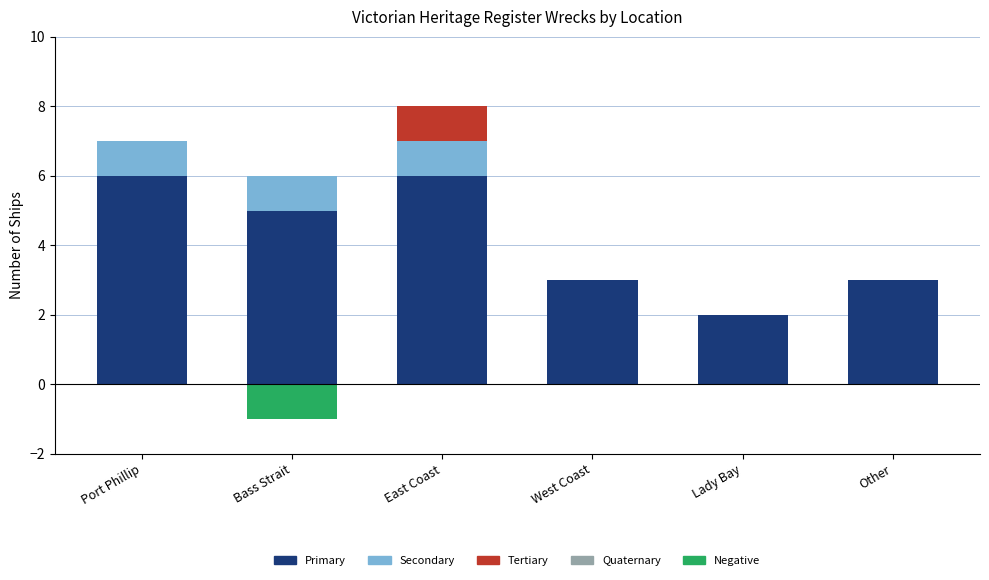

The value of Secondary at Bass Strait is 0. True or false?

False